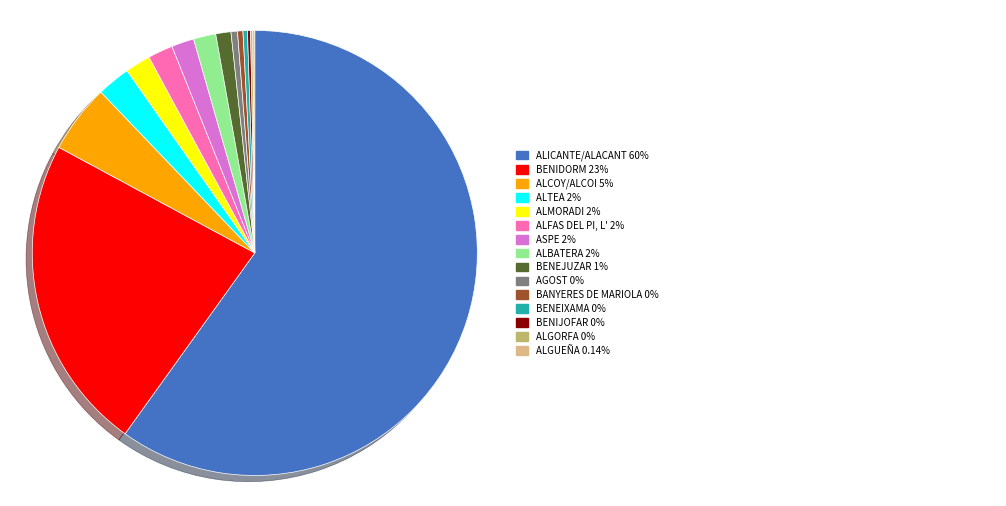

Is there a majority slice in this chart?

Yes